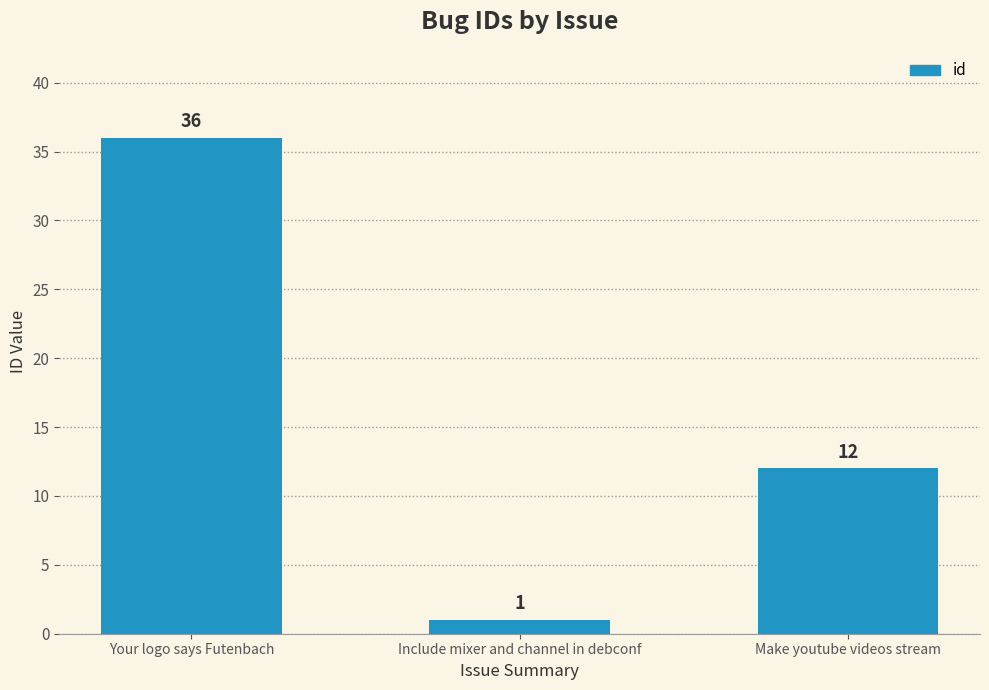

What is the maximum value shown in the chart?

36